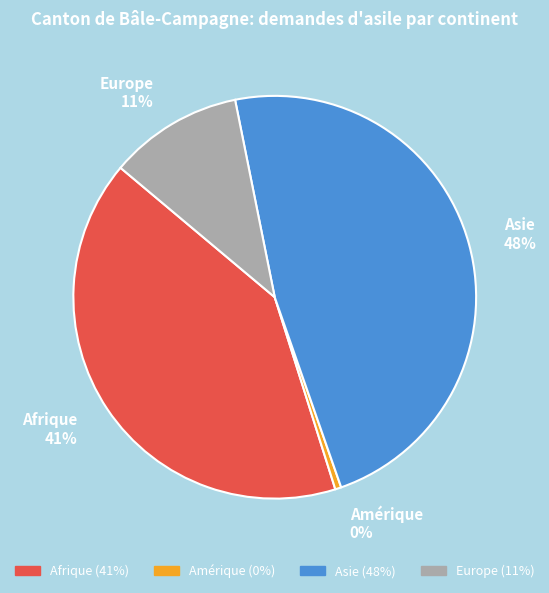

Between Afrique 41% and Asie 48%, which is larger?

Asie 48%